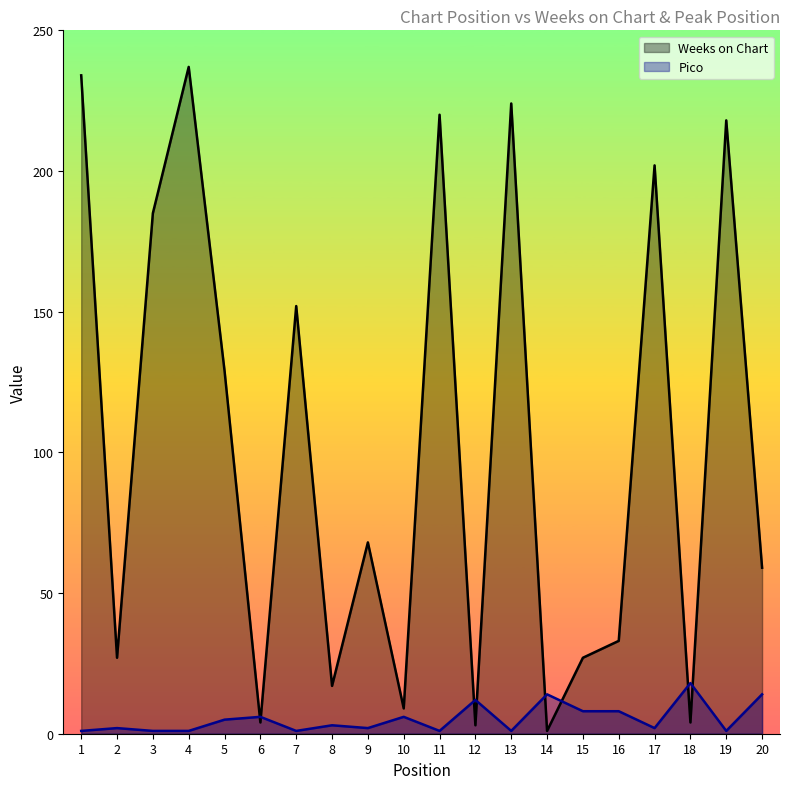

At which category is the sum across all series the highest?

4